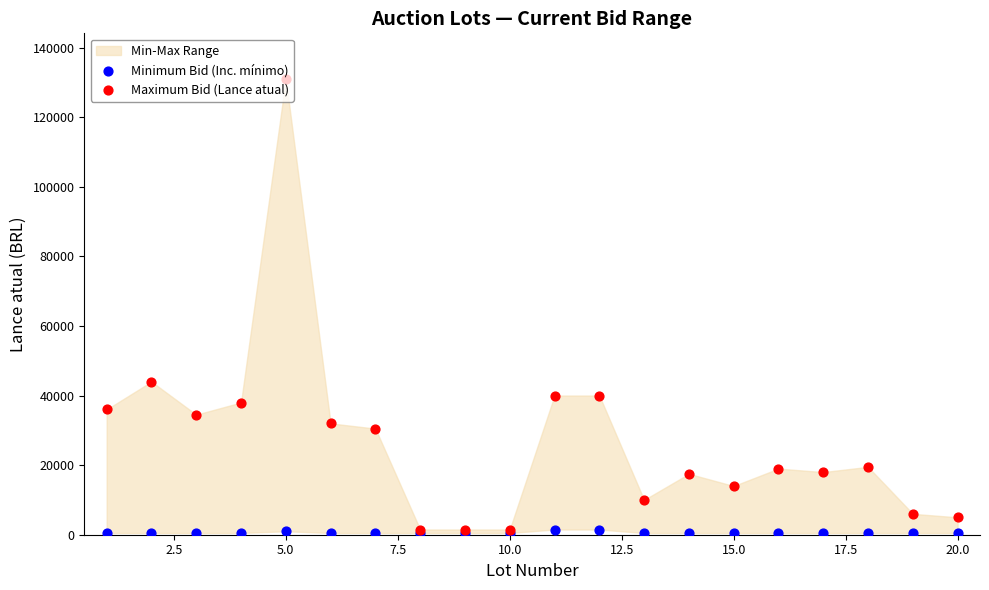

Which series contains the lowest Y value?

Minimum Bid (Inc. mínimo)